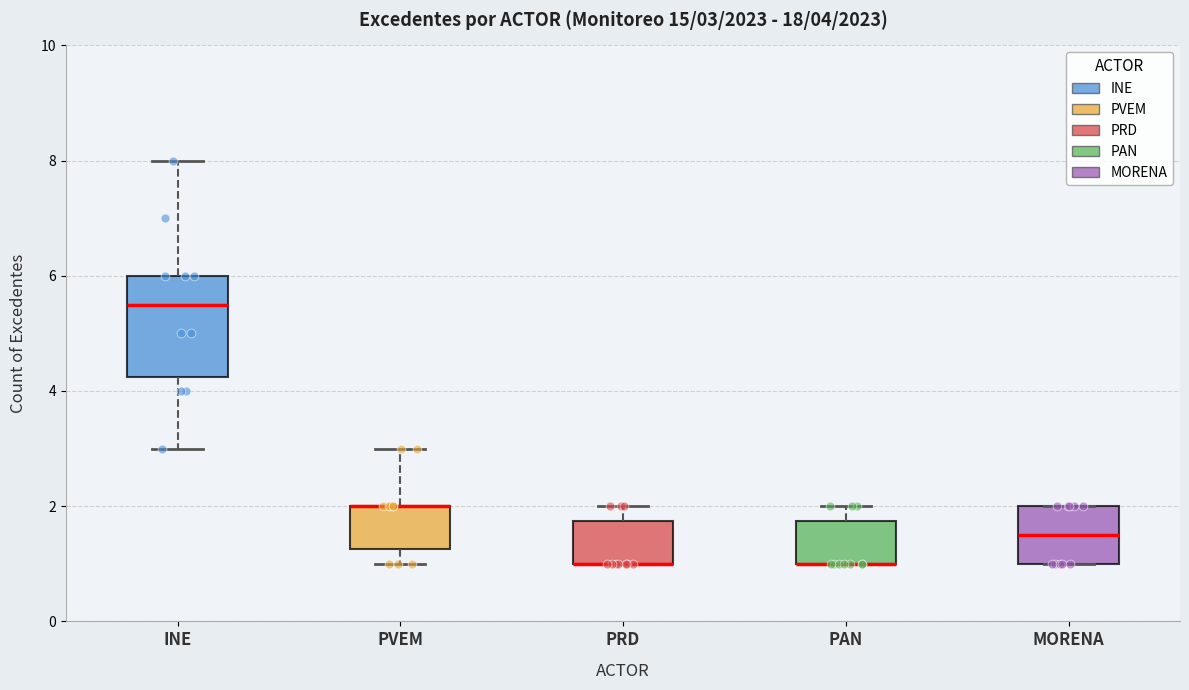

Comparing the boxes themselves (not the whiskers), which one is the tallest?

INE